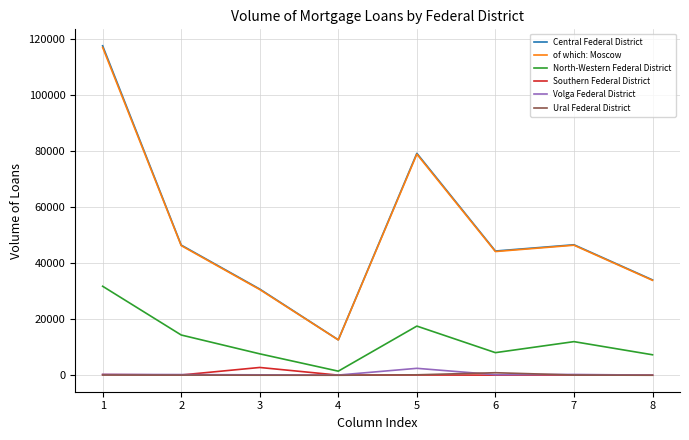

True or false: Central Federal District and North-Western Federal District cross at least once.

False